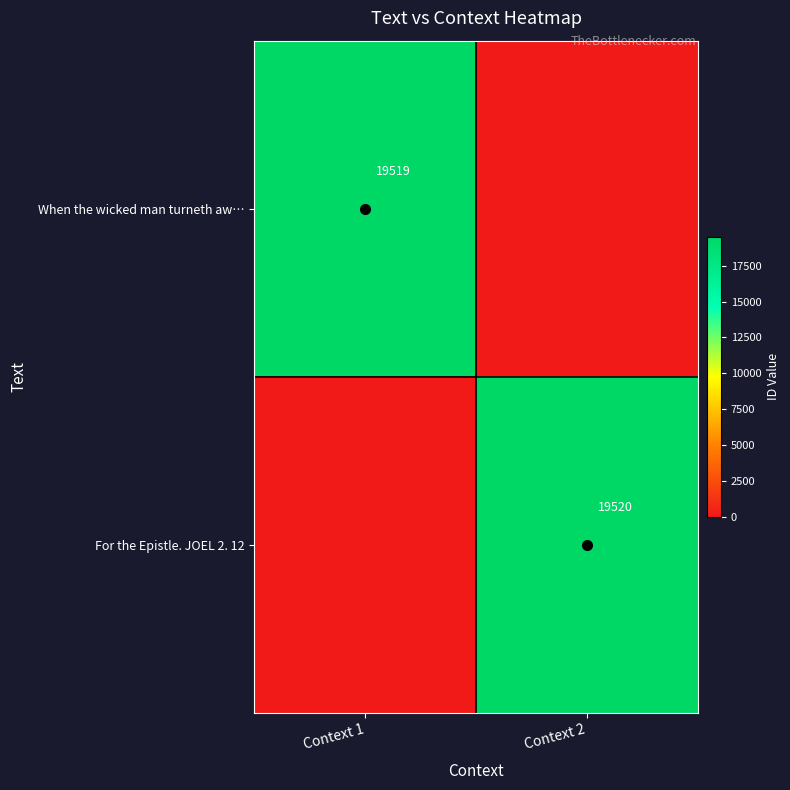

Is it true that For the Epistle. JOEL 2. 12 equals 19520 at Context 2?

True